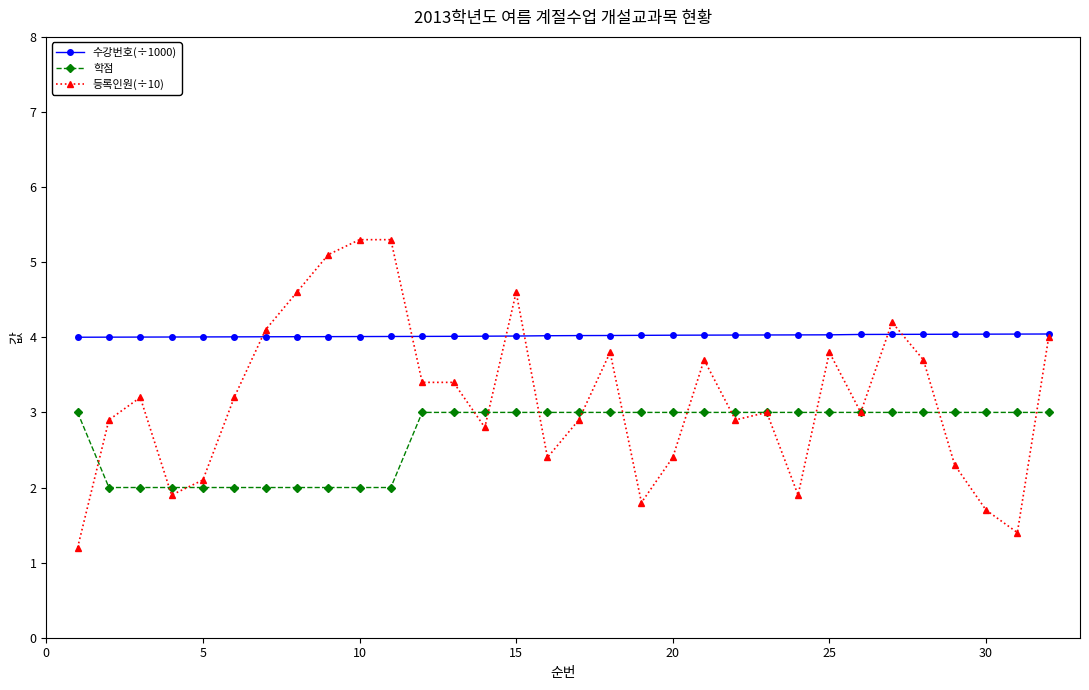

True or false: 등록인원(÷10) has more than 1 interior local peaks.

True